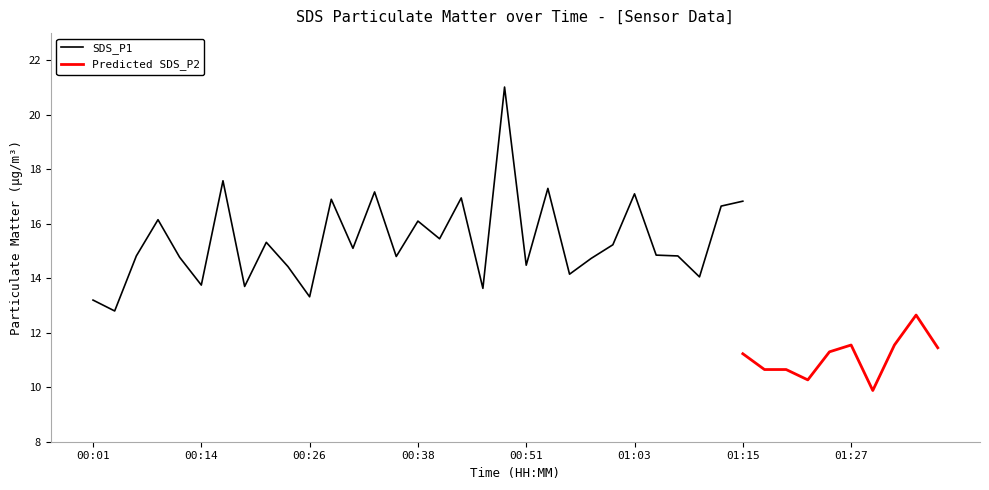

Which category has the lowest value in the SDS_P1 series?

00:04